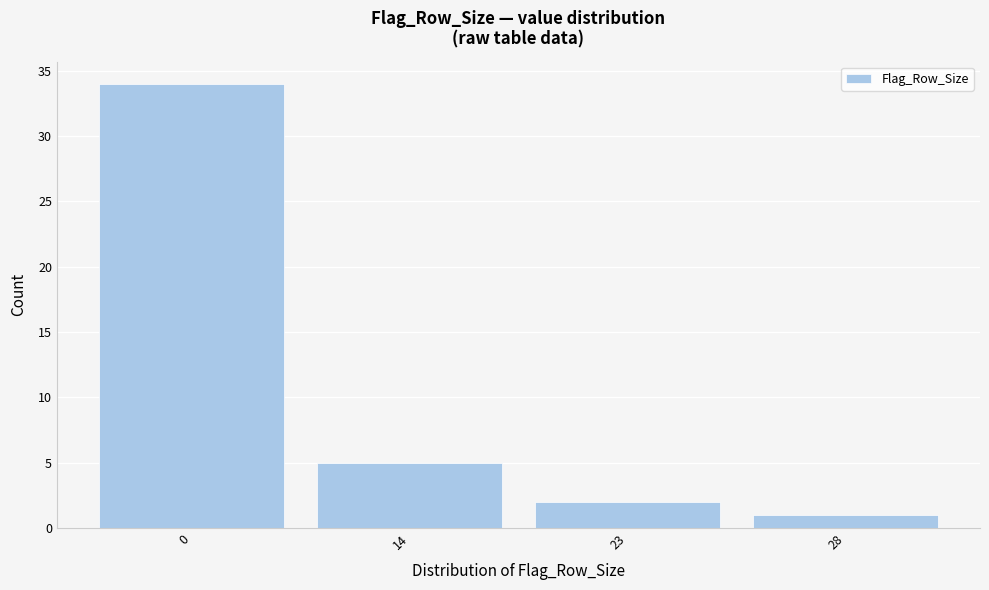

Reading right to left, extract all data points from this chart.

1	2	5	34